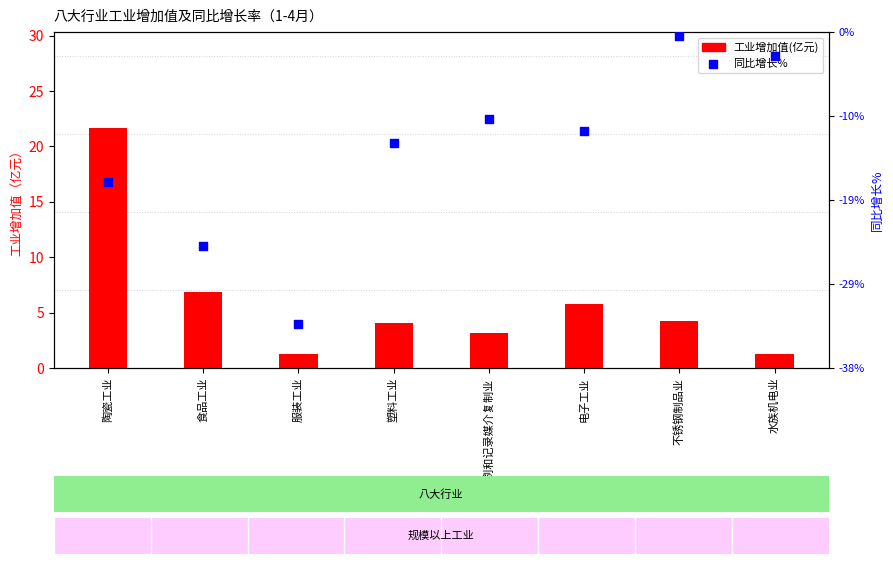

Which series contains the lowest Y value?

工业增加值(亿元)